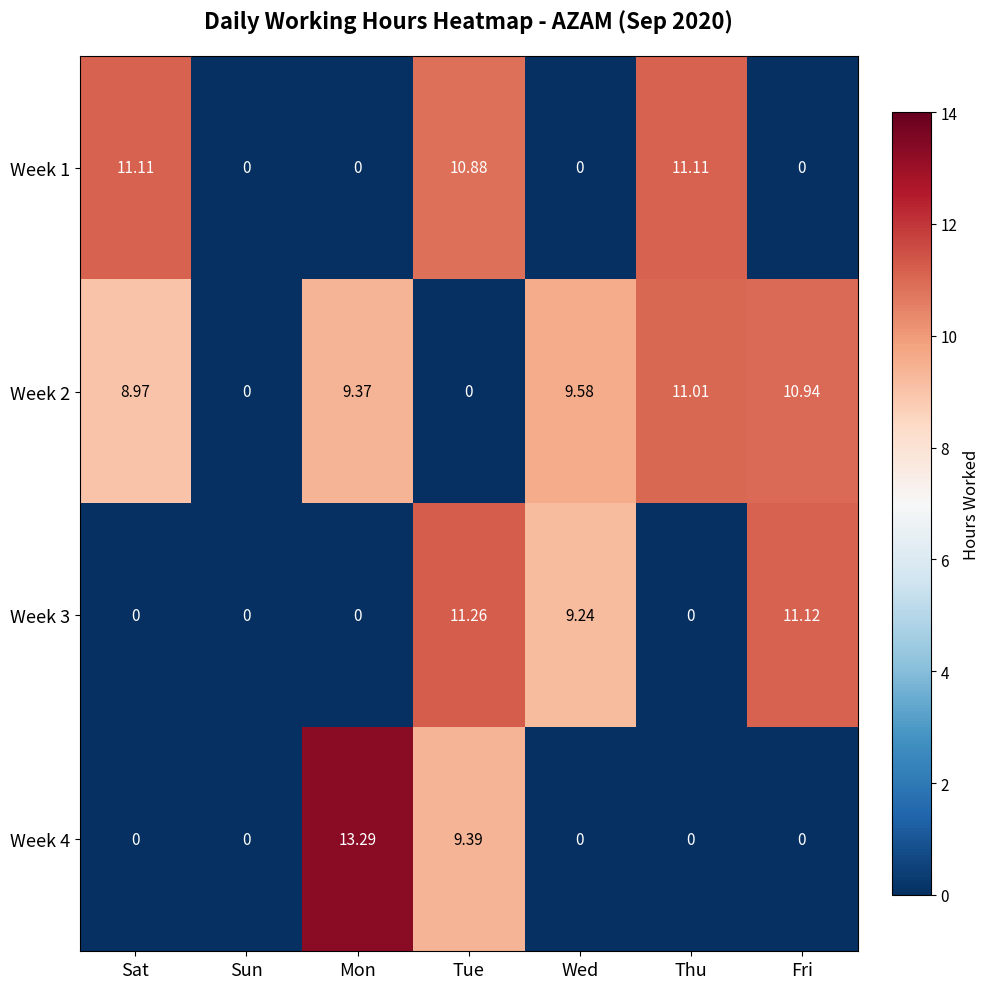

Which category has the highest value in the Week 3 series?

Tue